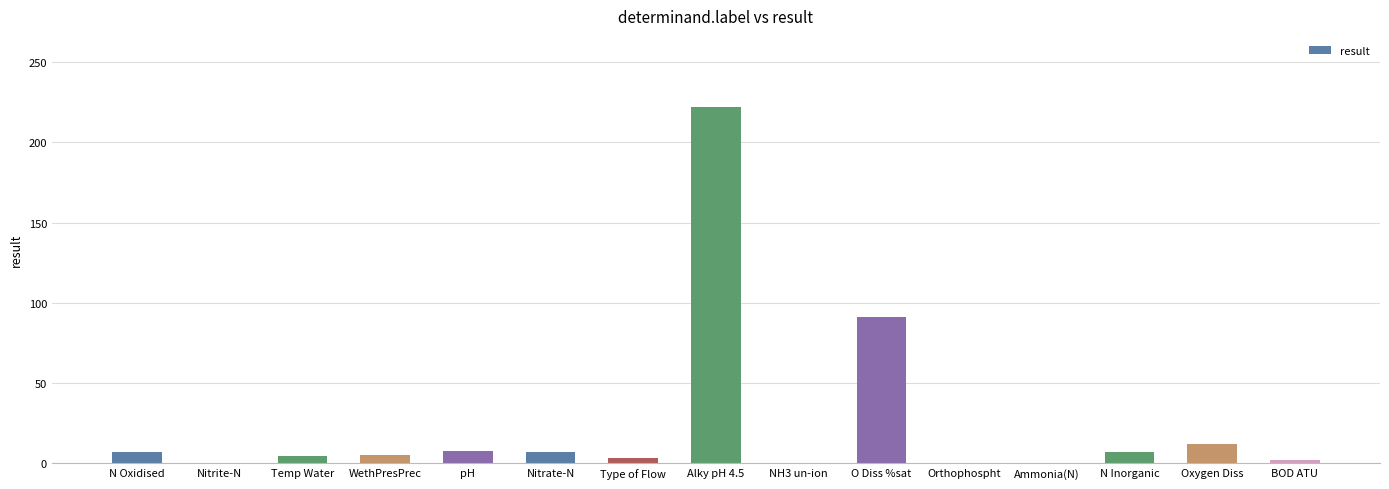

How many series are shown in this chart?

1